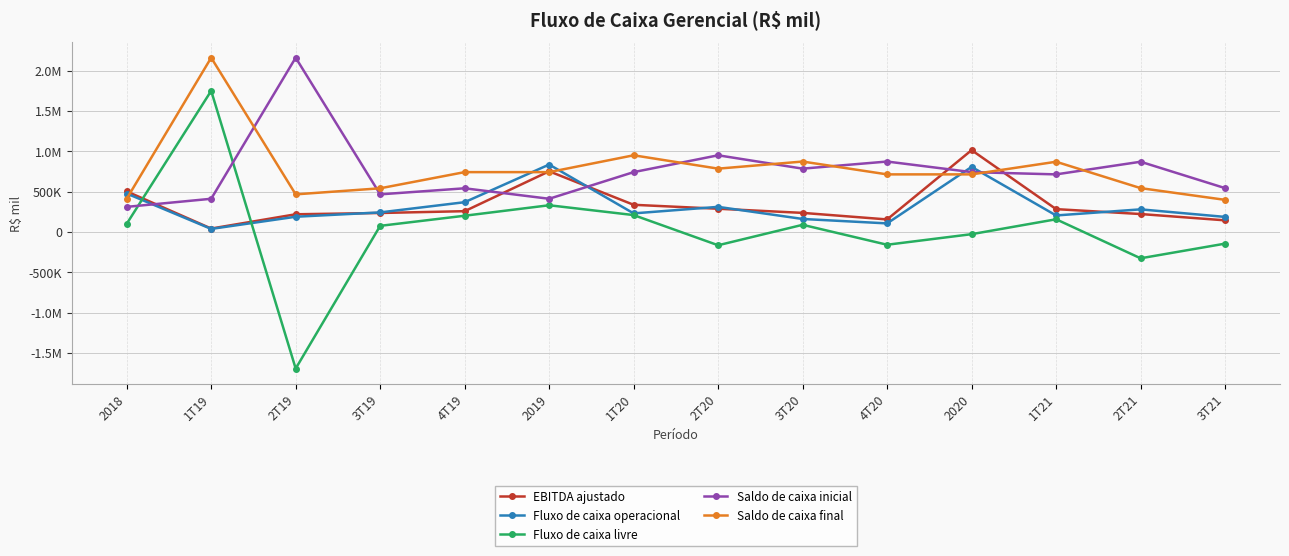

List the series in order of their peak value, lowest first.

Fluxo de caixa operacional, EBITDA ajustado, Fluxo de caixa livre, Saldo de caixa inicial, Saldo de caixa final